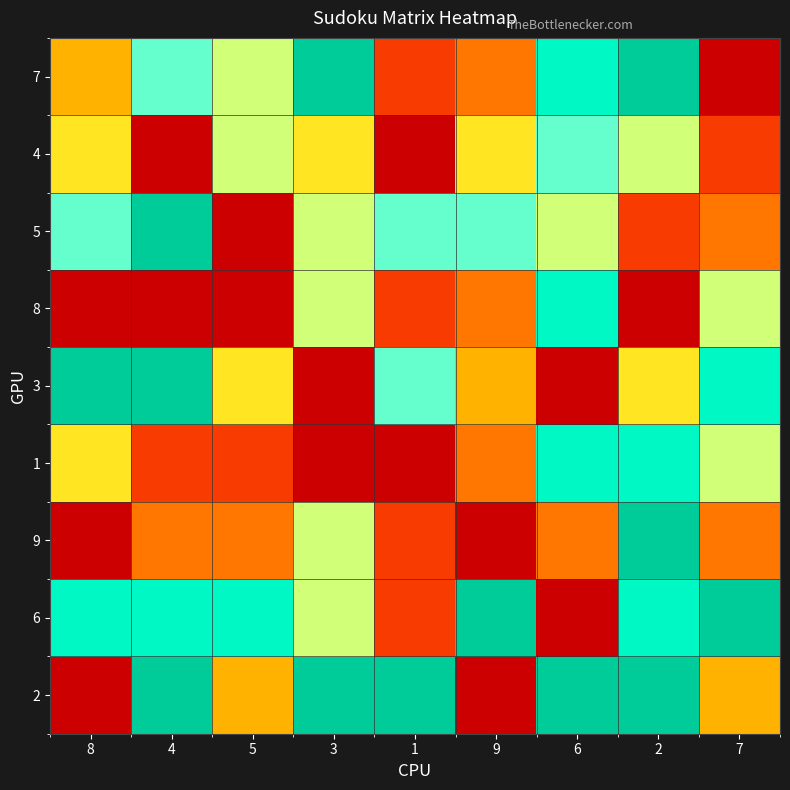

At 3, list the series in order from largest to smallest.

7, 2, 5, 8, 9, 6, 4, 1, 3